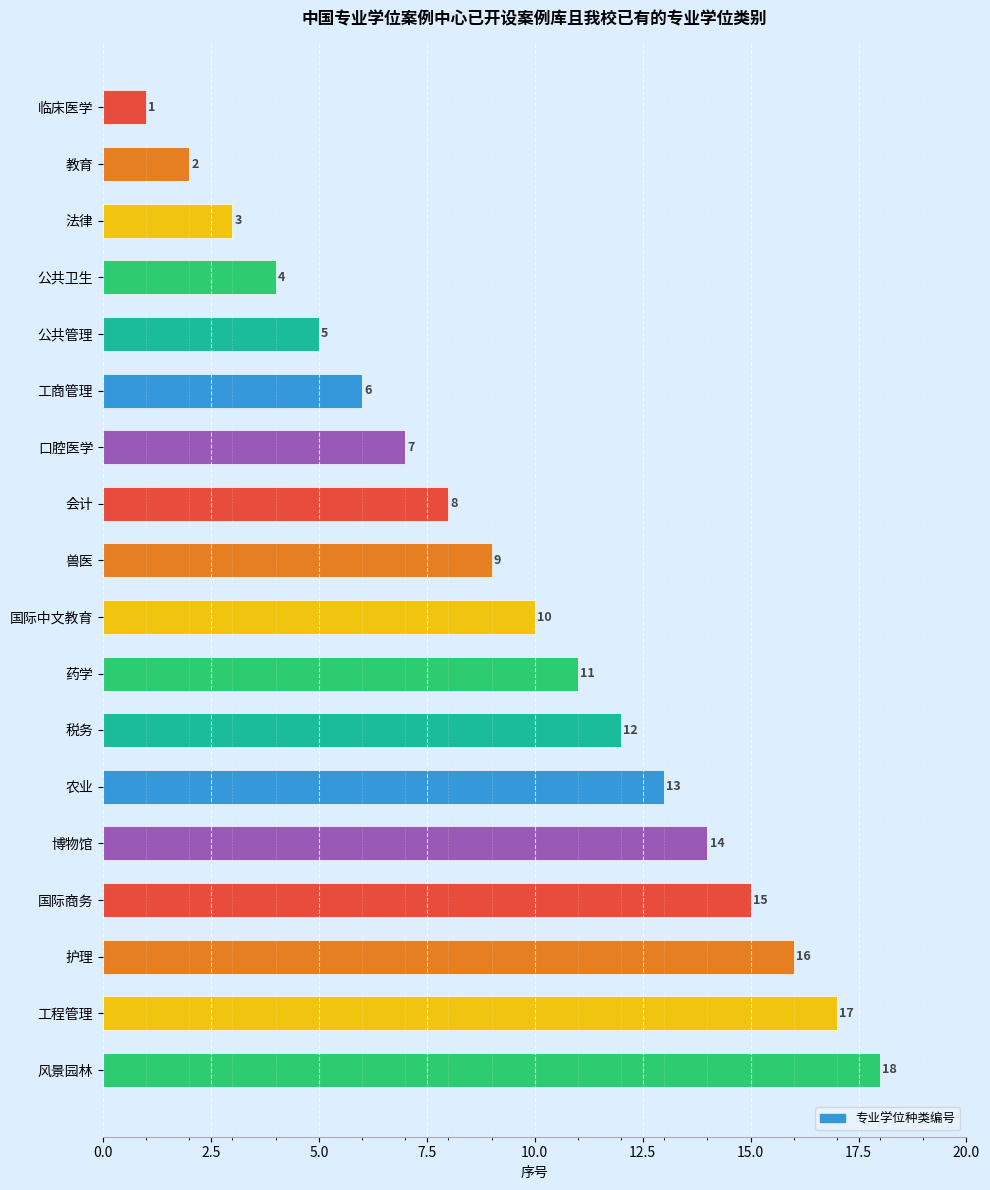

What position from the bottom is 博物馆?

5